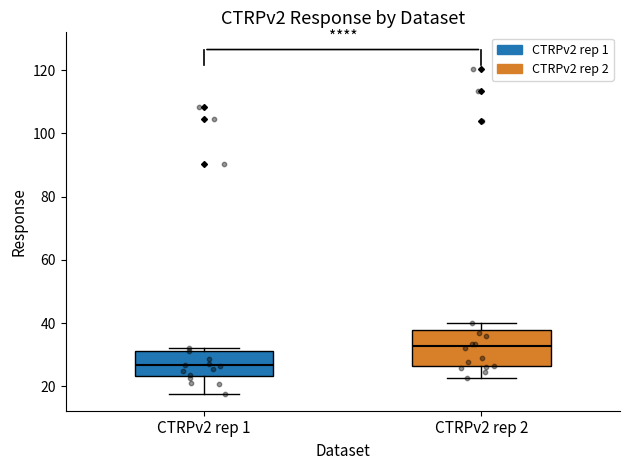

Which box is the tallest, from its lower edge to its upper edge?

CTRPv2 rep 2